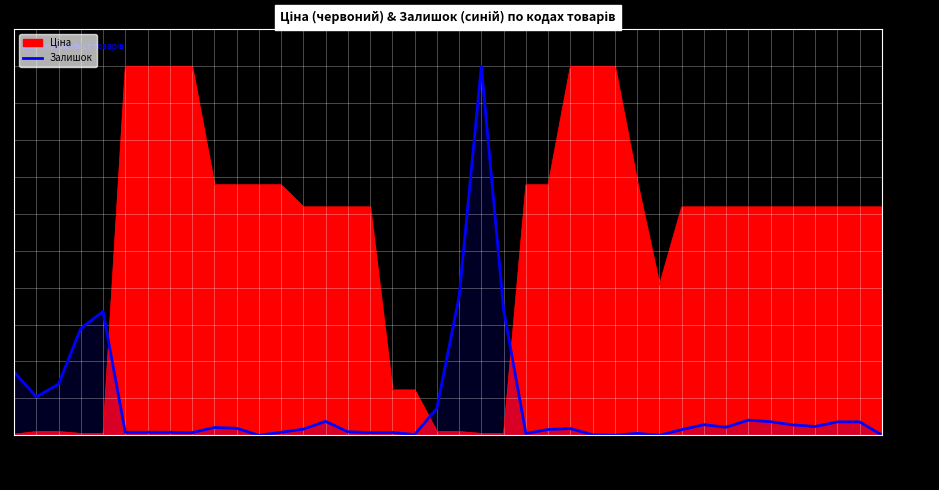

Which label corresponds to the largest value in the chart?

239732130